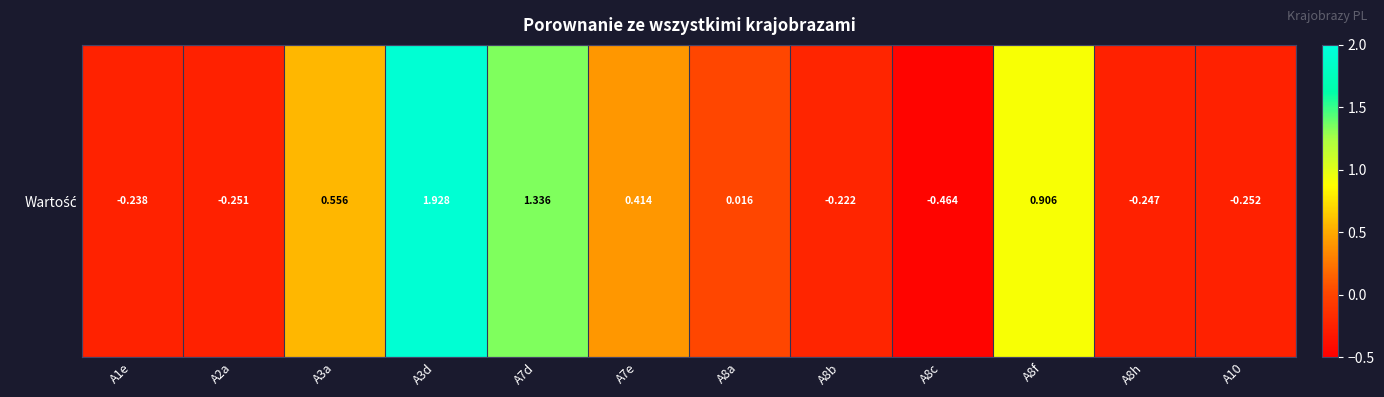

What is the change in value from A3a to A3d?

+1.4